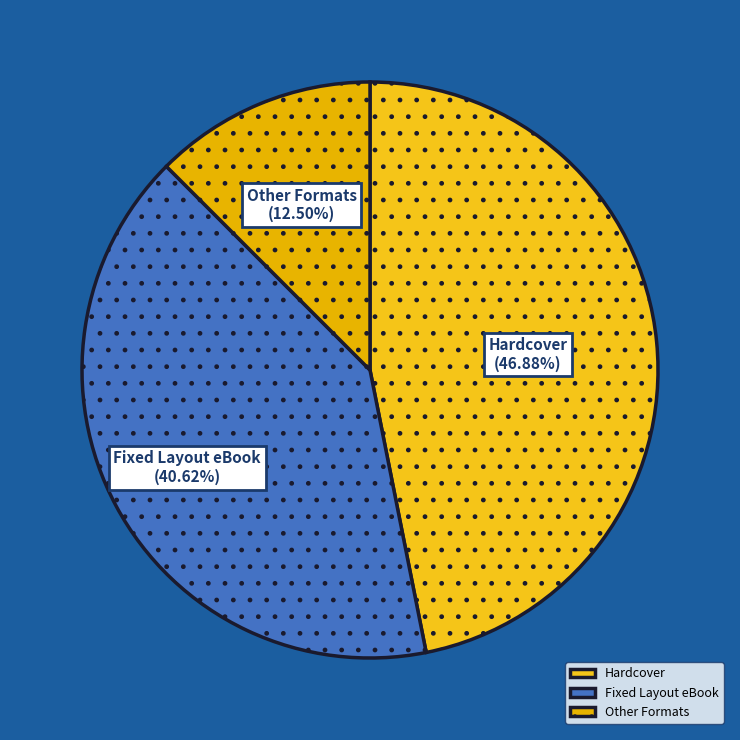

Rank the categories by value from highest to lowest.

Hardcover, Fixed Layout eBook, Other Formats